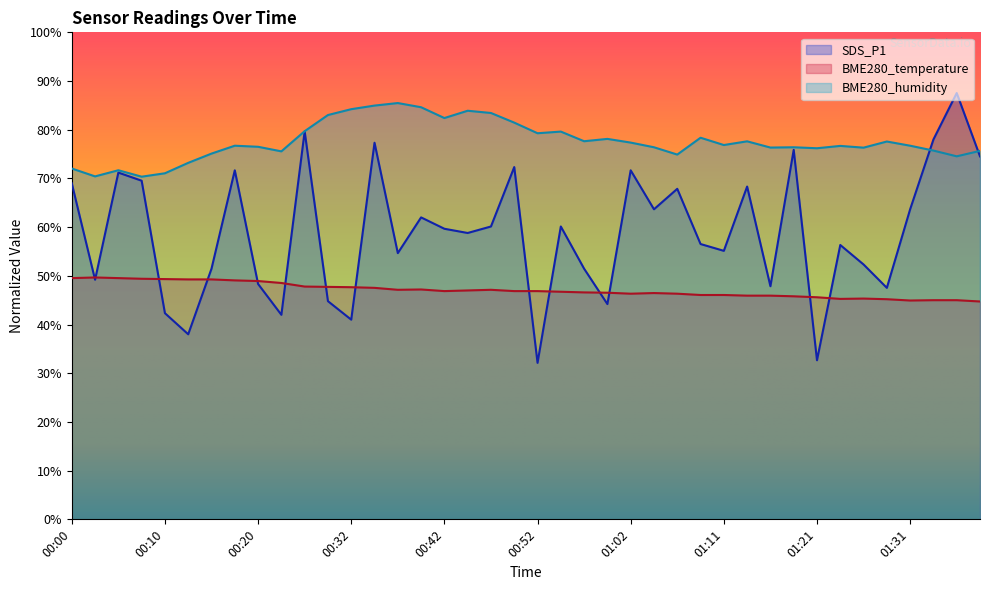

How many interior local valleys does the SDS_P1 series have?

13